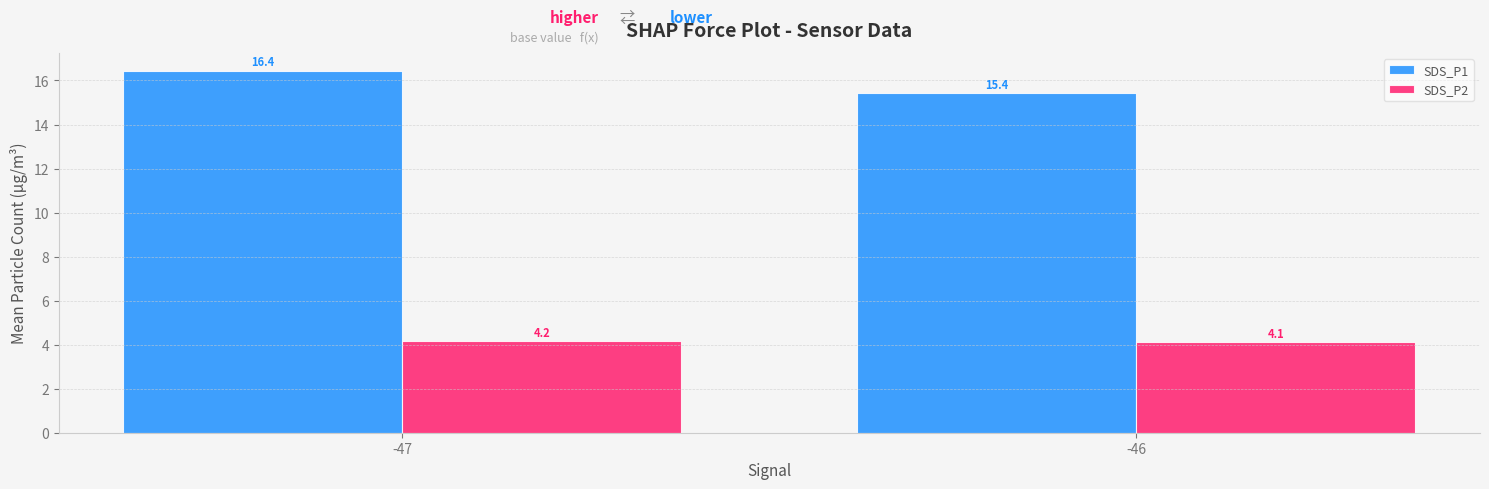

What is the value of the SDS_P1 bar at the 2nd from the left?

15.4